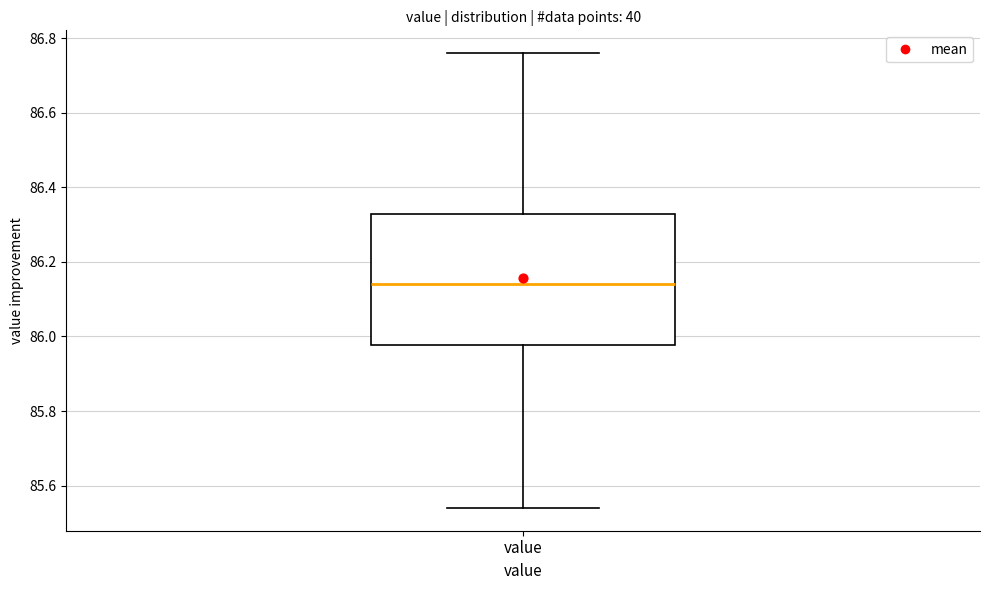

Transcribe this box plot: give where the median line is, the range the box spans, and where the two whiskers end, as read against the y-axis. The values are not printed on the chart, so give them approximately, as read against the axis.

median 86.14, box 85.98 to 86.32, whiskers 85.54 to 86.76